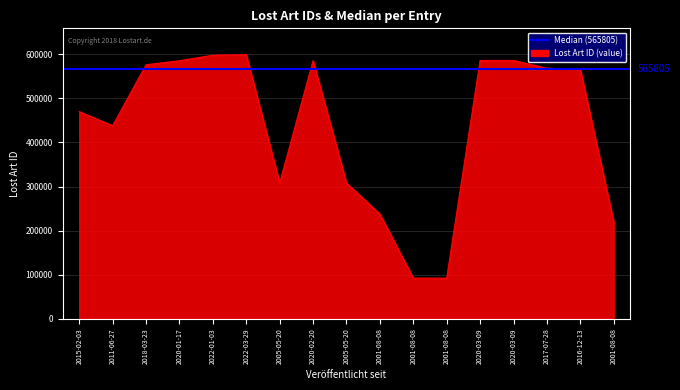

What value does the data have at 2001-08-08?

219701